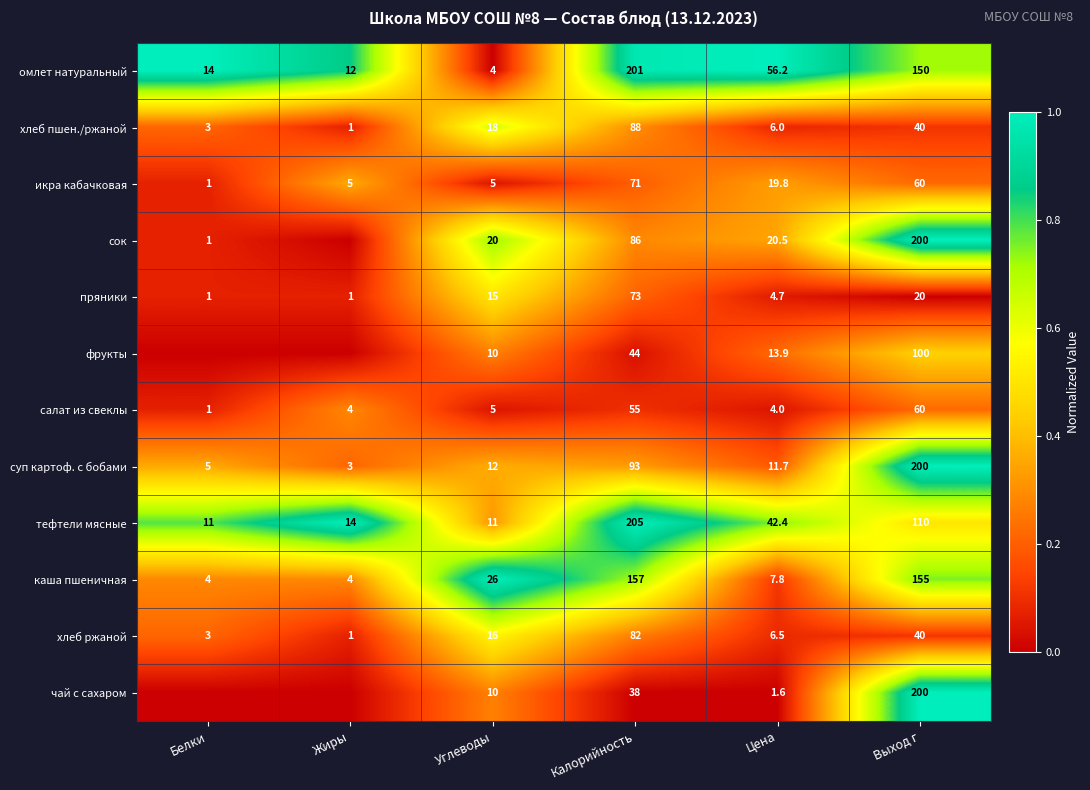

What is the spread (max minus min) of values at Выход г?

180.0